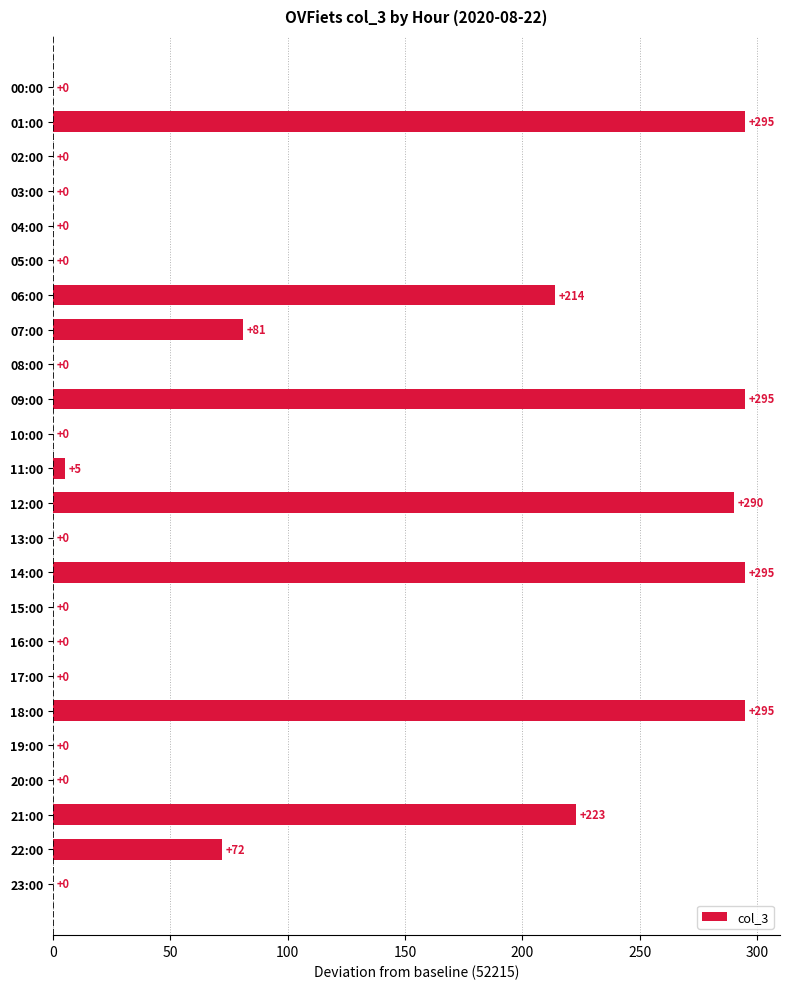

Reading top to bottom, extract all data points from this chart.

00:00=0	01:00=295	02:00=0	03:00=0	04:00=0	05:00=0	06:00=214	07:00=81	08:00=0	09:00=295	10:00=0	11:00=5	12:00=290	13:00=0	14:00=295	15:00=0	16:00=0	17:00=0	18:00=295	19:00=0	20:00=0	21:00=223	22:00=72	23:00=0